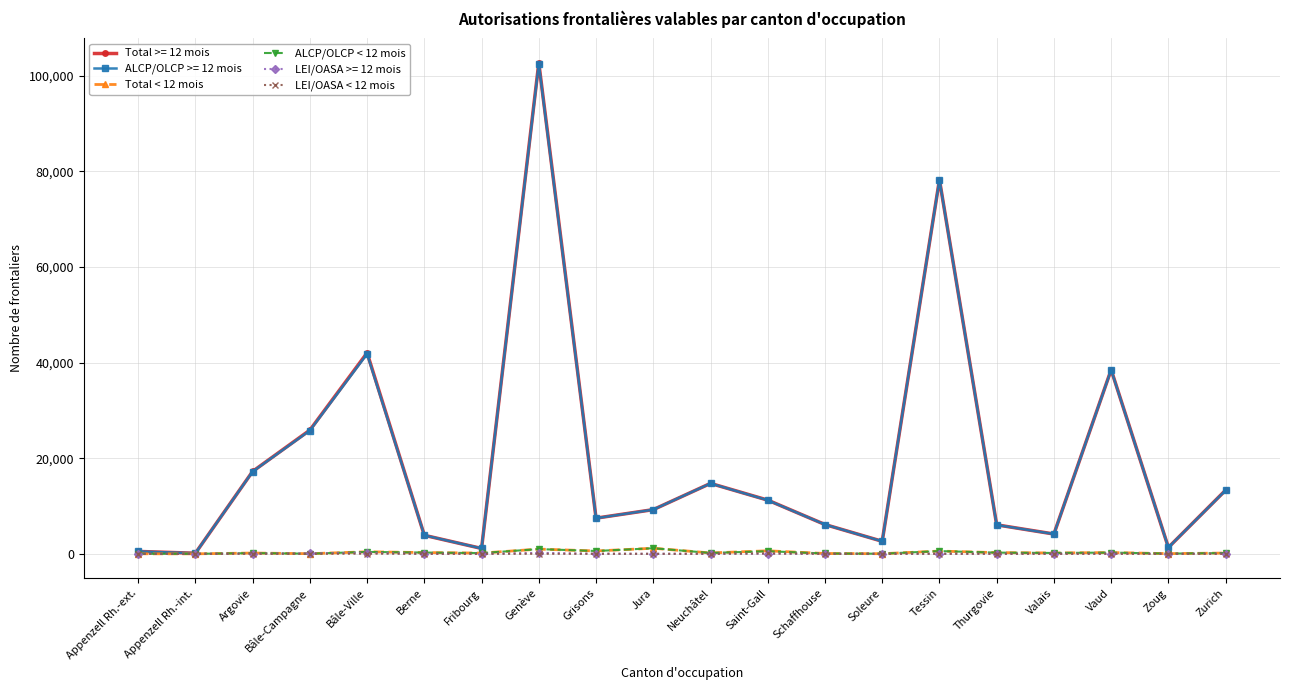

How many data points in LEI/OASA < 12 mois are above 0?

8